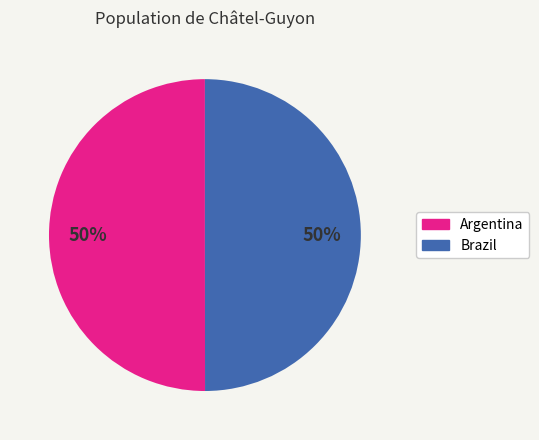

The Brazil slice represents 50% of the pie. True or false?

True